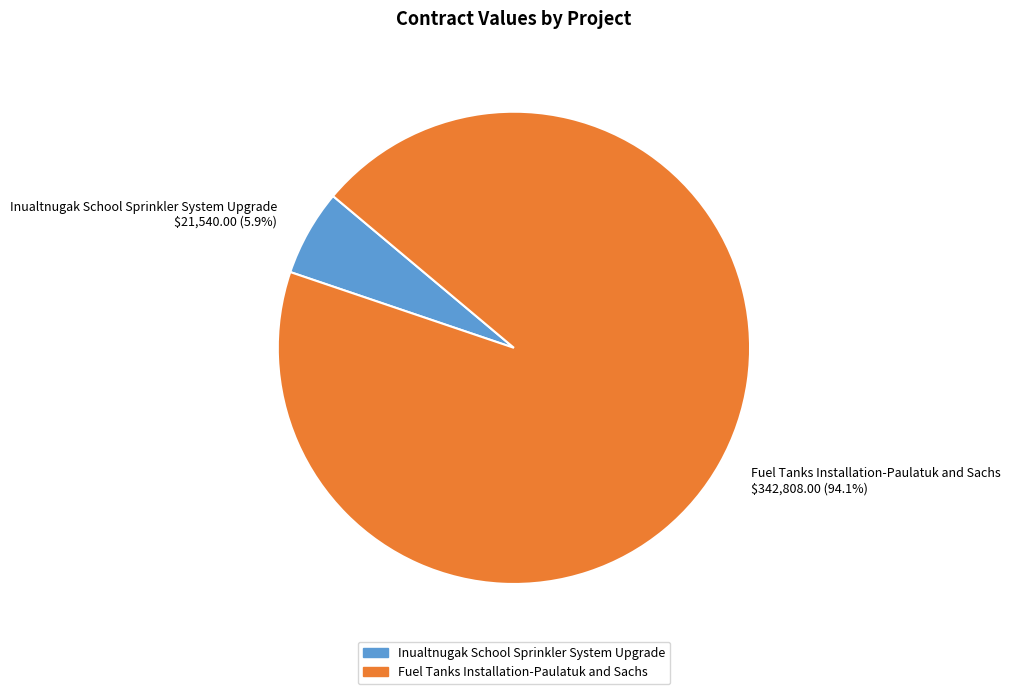

Combined, what portion of the pie is Inualtnugak School Sprinkler System Upgrade and Fuel Tanks Installation-Paulatuk and Sachs?

100.0%